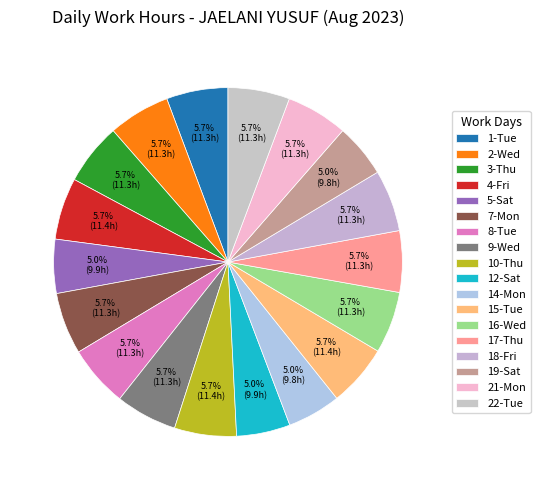

Combined, do 5-Sat and 18-Fri account for over 50%?

No